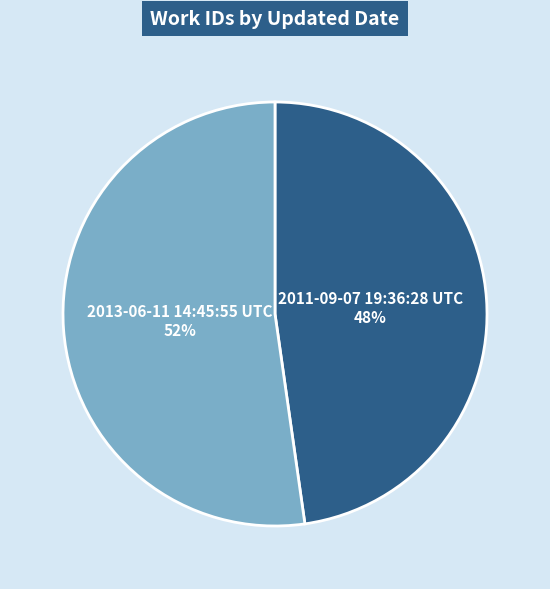

Count the number of slices in the pie.

2